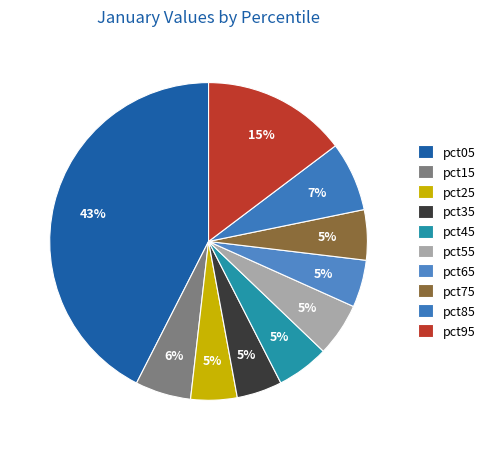

To the nearest percent, what portion does pct95 represent?

15%